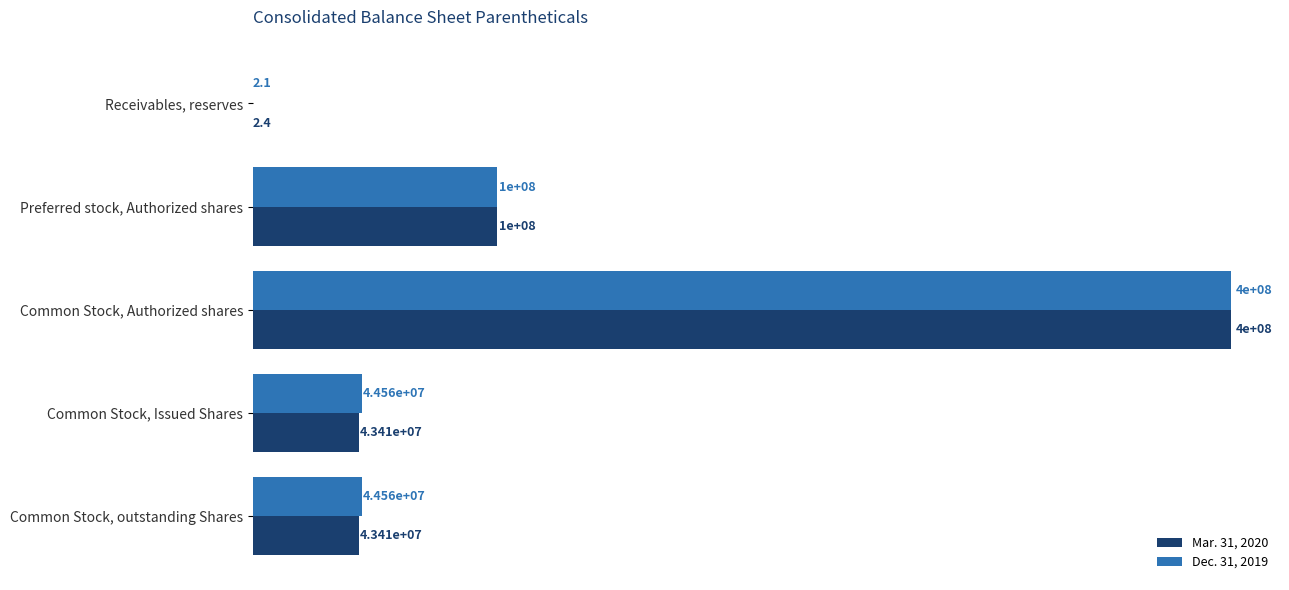

What are all the series names shown in the legend?

Mar. 31, 2020, Dec. 31, 2019